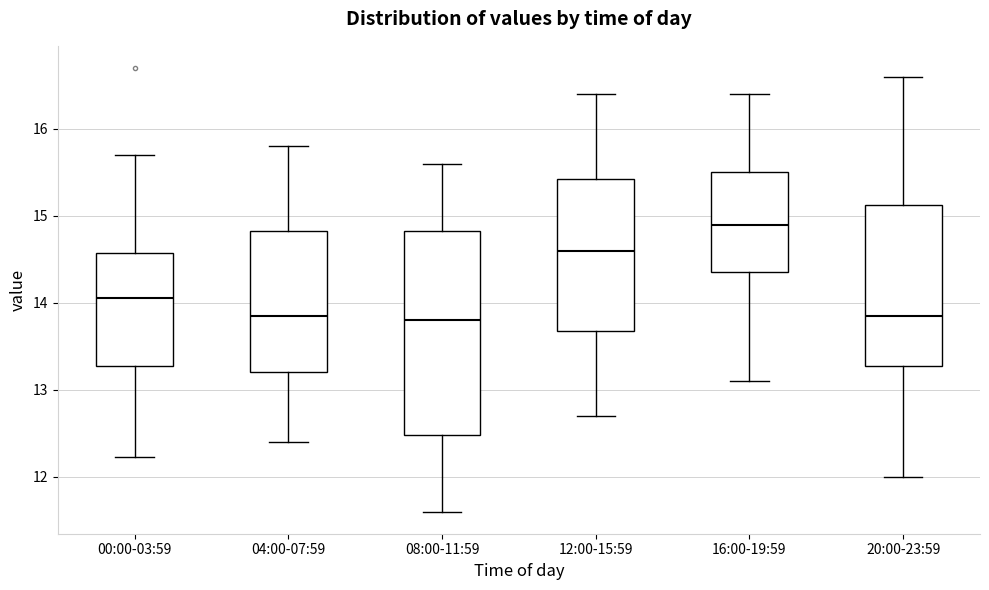

Which box is the tallest, from its lower edge to its upper edge?

08:00-11:59